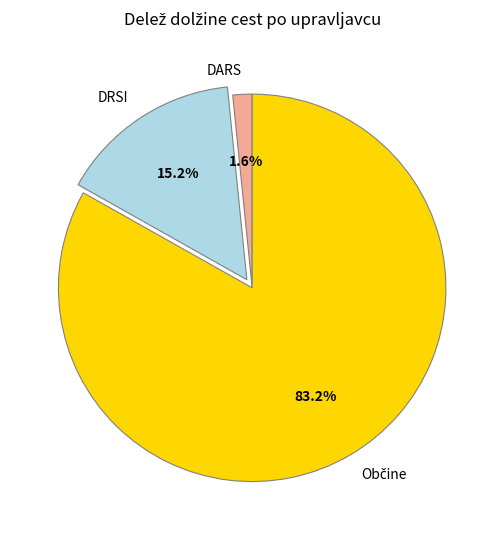

What is the smallest slice in the pie chart?

DARS